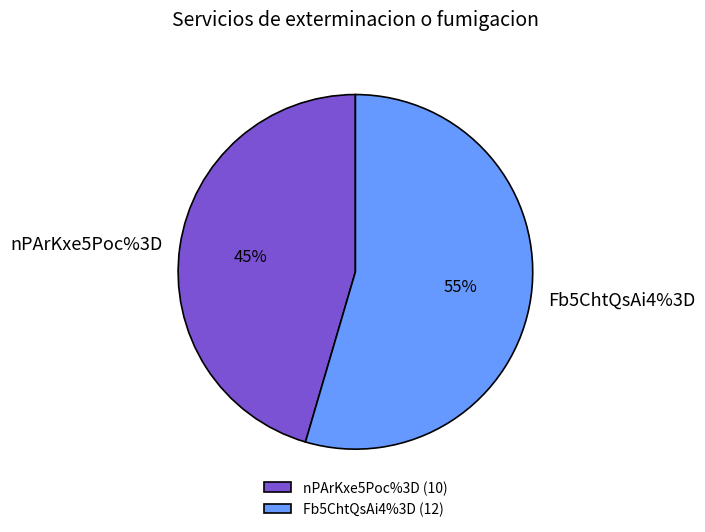

Count the number of slices in the pie.

2